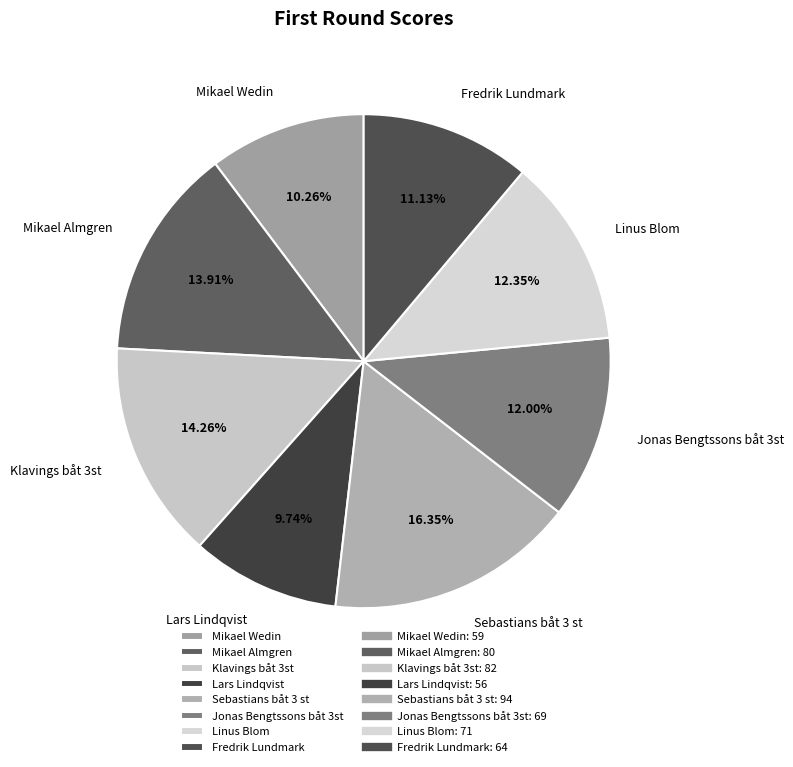

How many segments does this pie chart have?

8